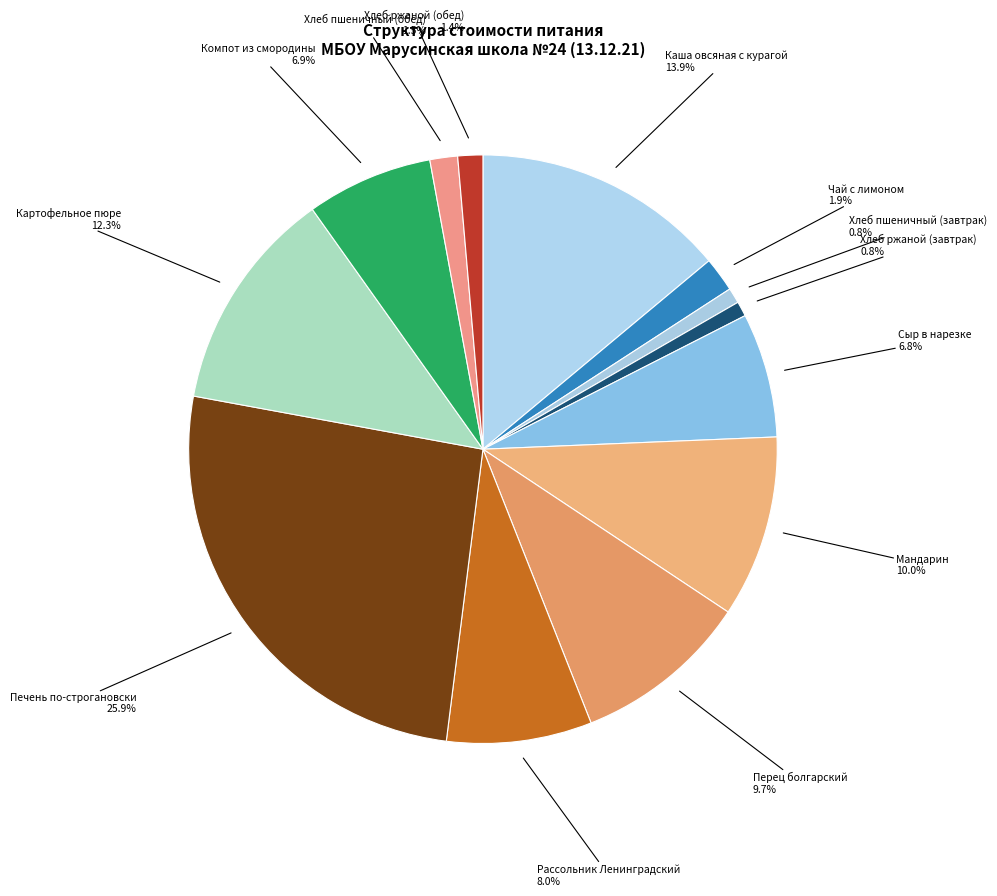

How many segments does this pie chart have?

13